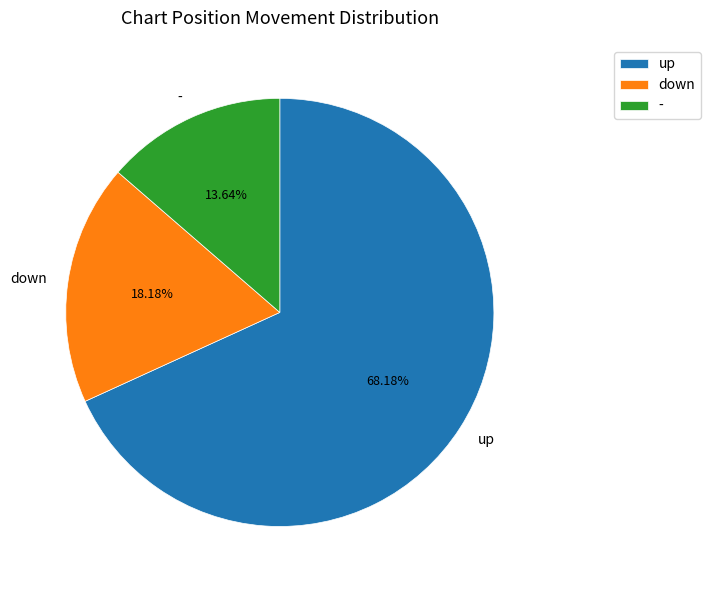

To the nearest percent, what is the average slice percentage?

33%